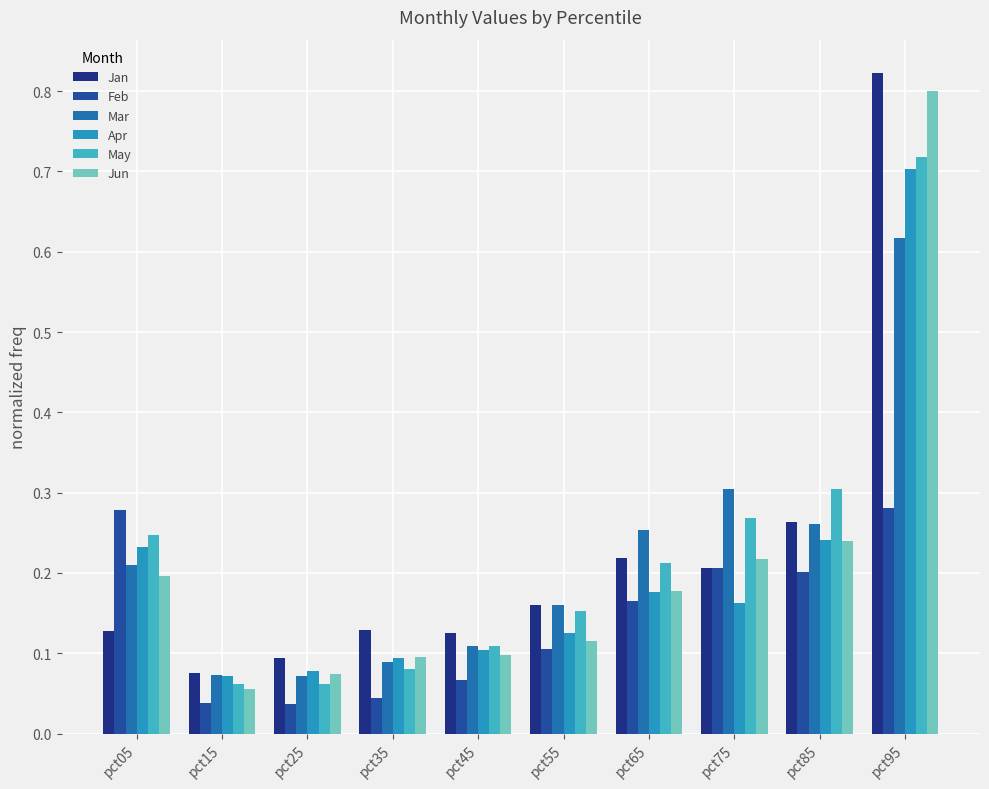

At which category is the sum across all series the highest?

pct95